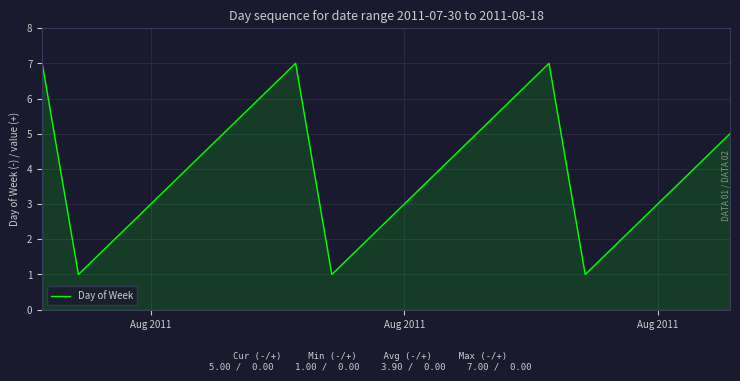

What is the sum of all values?

78